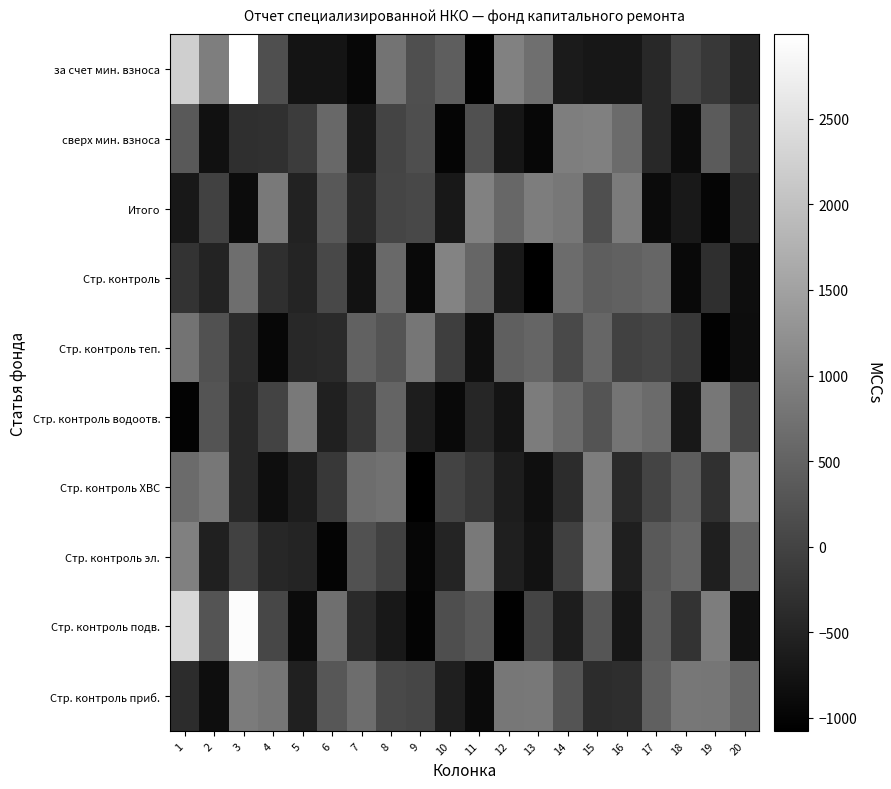

At which category does the chart reach its peak across all series?

3